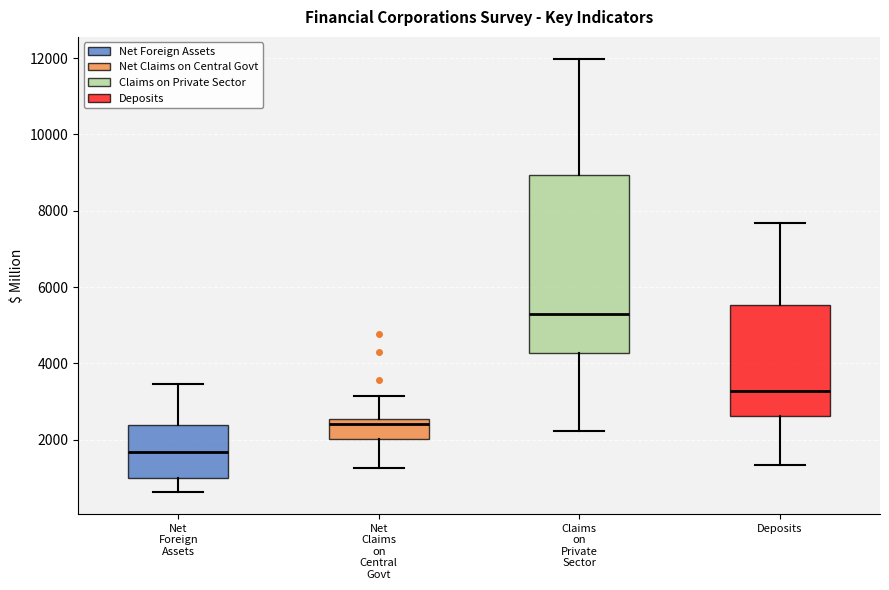

Reading left to right, transcribe this box plot: for each box, give where its median line is, the range the box spans, and where its two whiskers end, as read against the y-axis. The values are not printed on the chart, so give them approximately, as read against the axis.

Net Foreign Assets: median 1600, box 1000 to 2400, whiskers 600 to 3400
Net Claims on Central Govt: median 2400, box 2000 to 2600, whiskers 1200 to 3200
Claims on Private Sector: median 5200, box 4200 to 9000, whiskers 2200 to 12000
Deposits: median 3200, box 2600 to 5600, whiskers 1400 to 7600